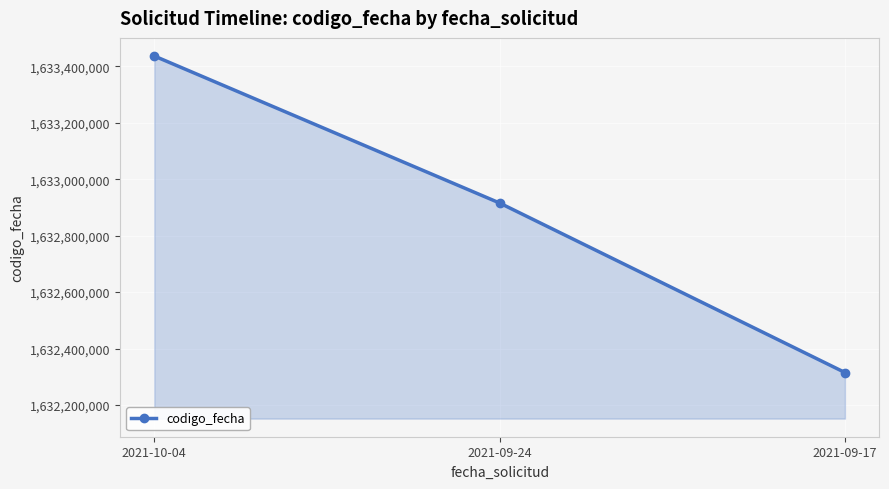

Where is the data nearest to the value 1632875734?

2021-09-24